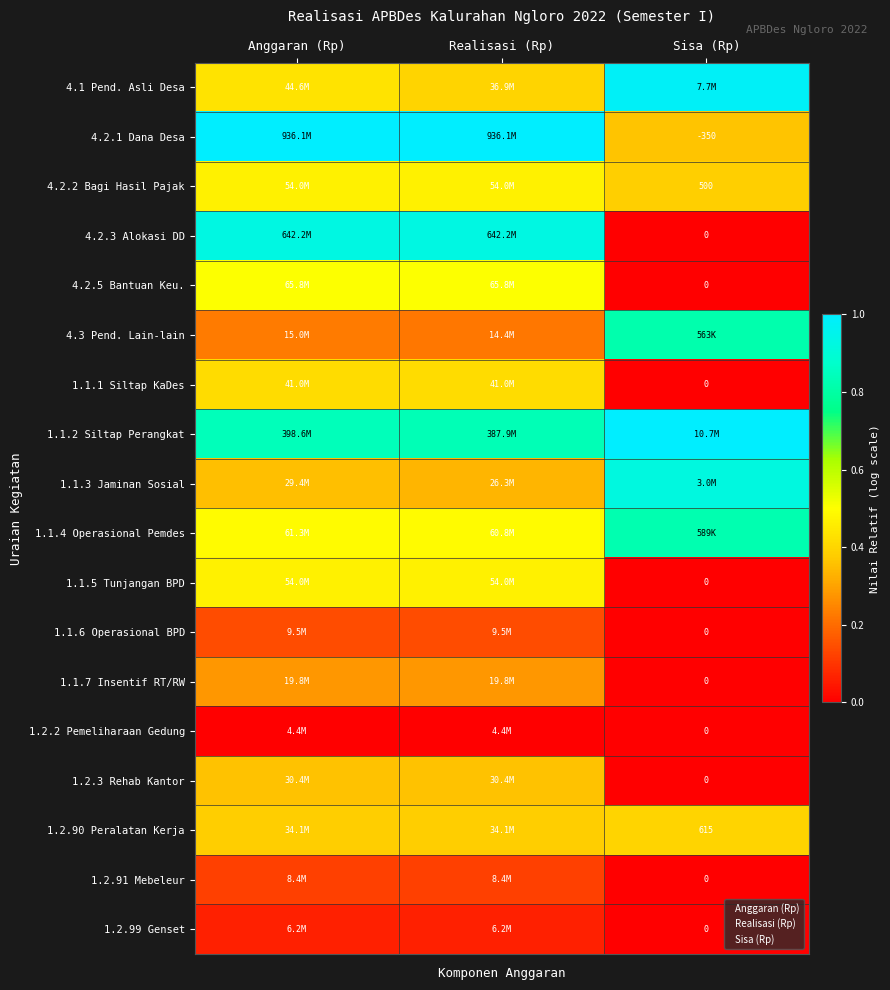

What is the difference between the second highest and minimum values in the 4.2.2 Bagi Hasil Pajak series?

0.1